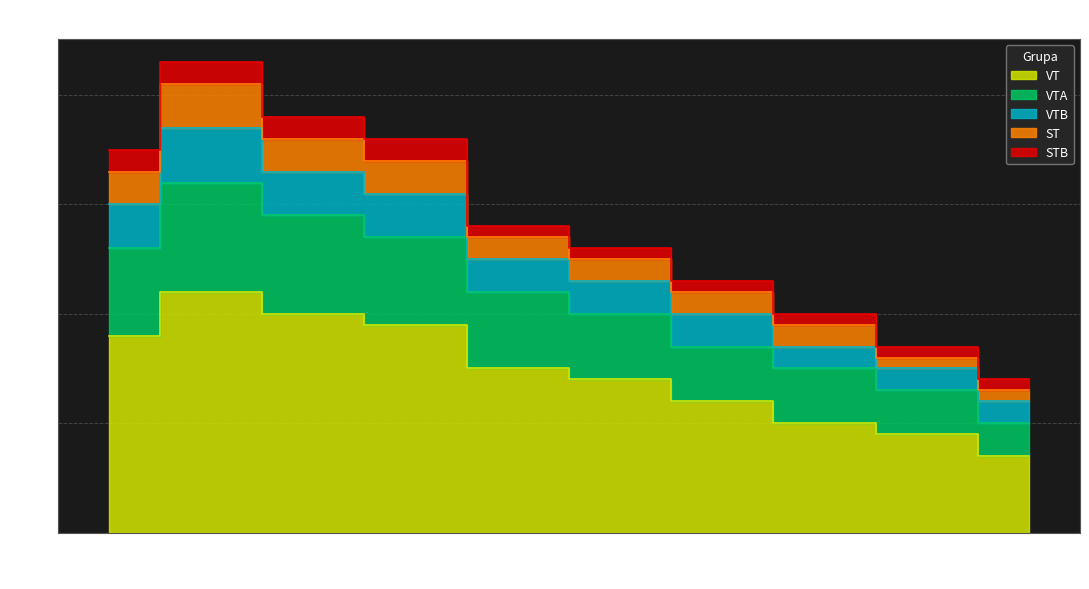

Which category has the lowest value in the VTB series?

71-80